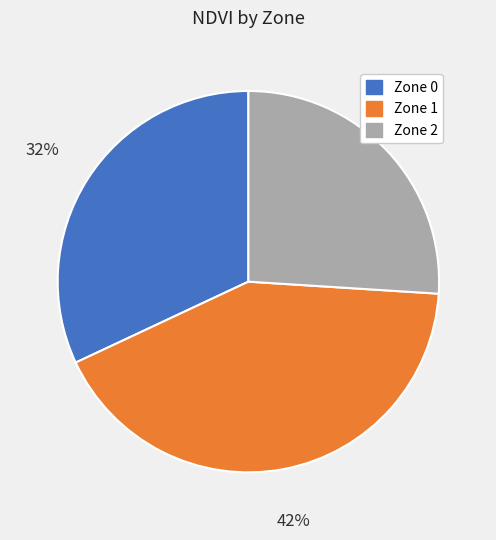

To the nearest percent, what is the difference between the Zone 1 and Zone 0 slice percentages?

10%